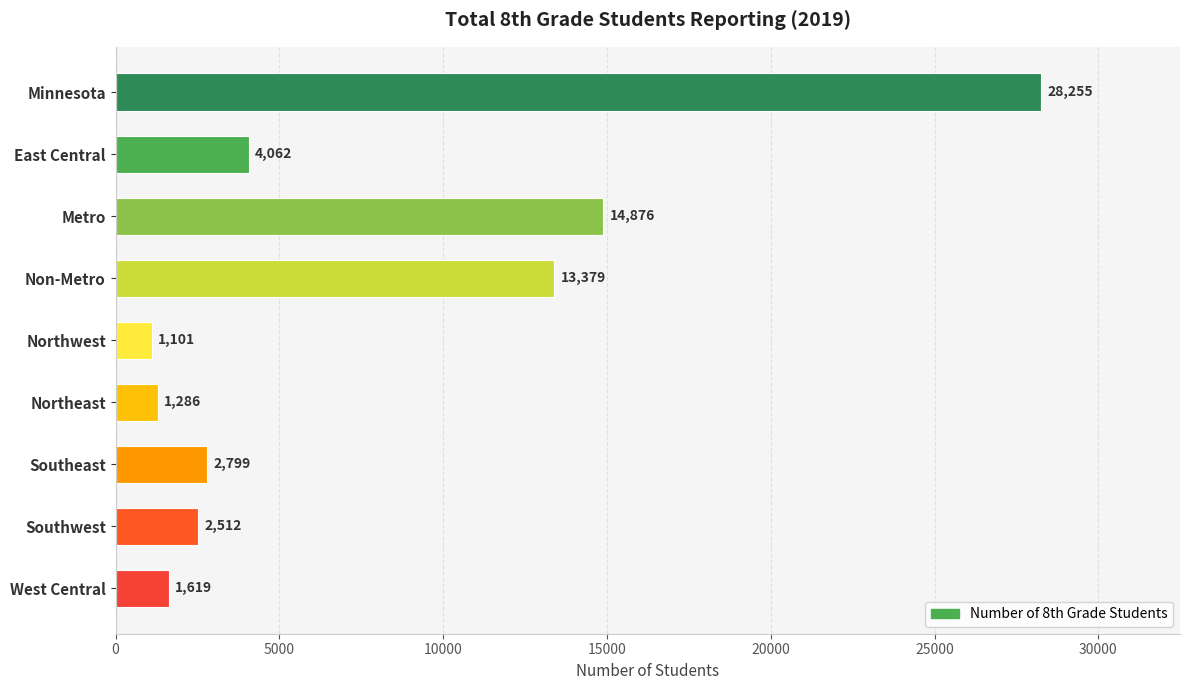

Which has a higher value, Non-Metro or Northeast?

Non-Metro